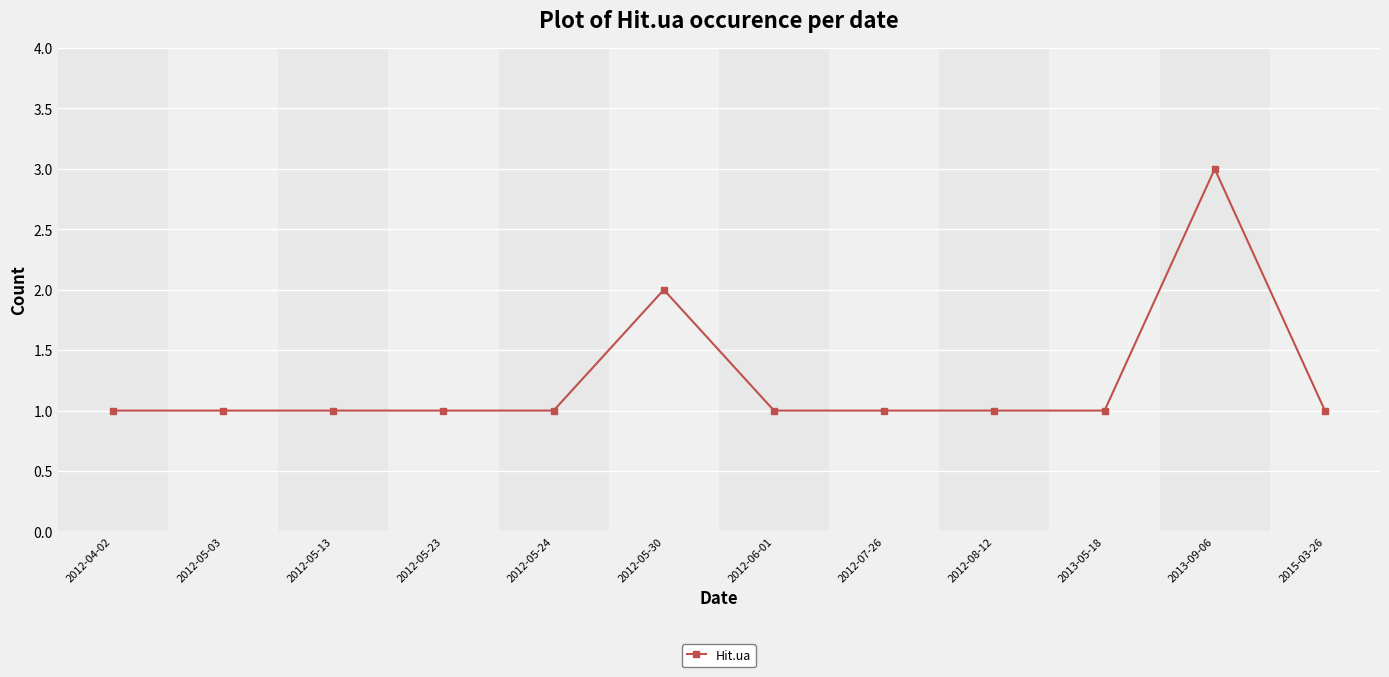

Reading left to right, extract all data points from this chart.

1	1	1	1	1	2	1	1	1	1	3	1